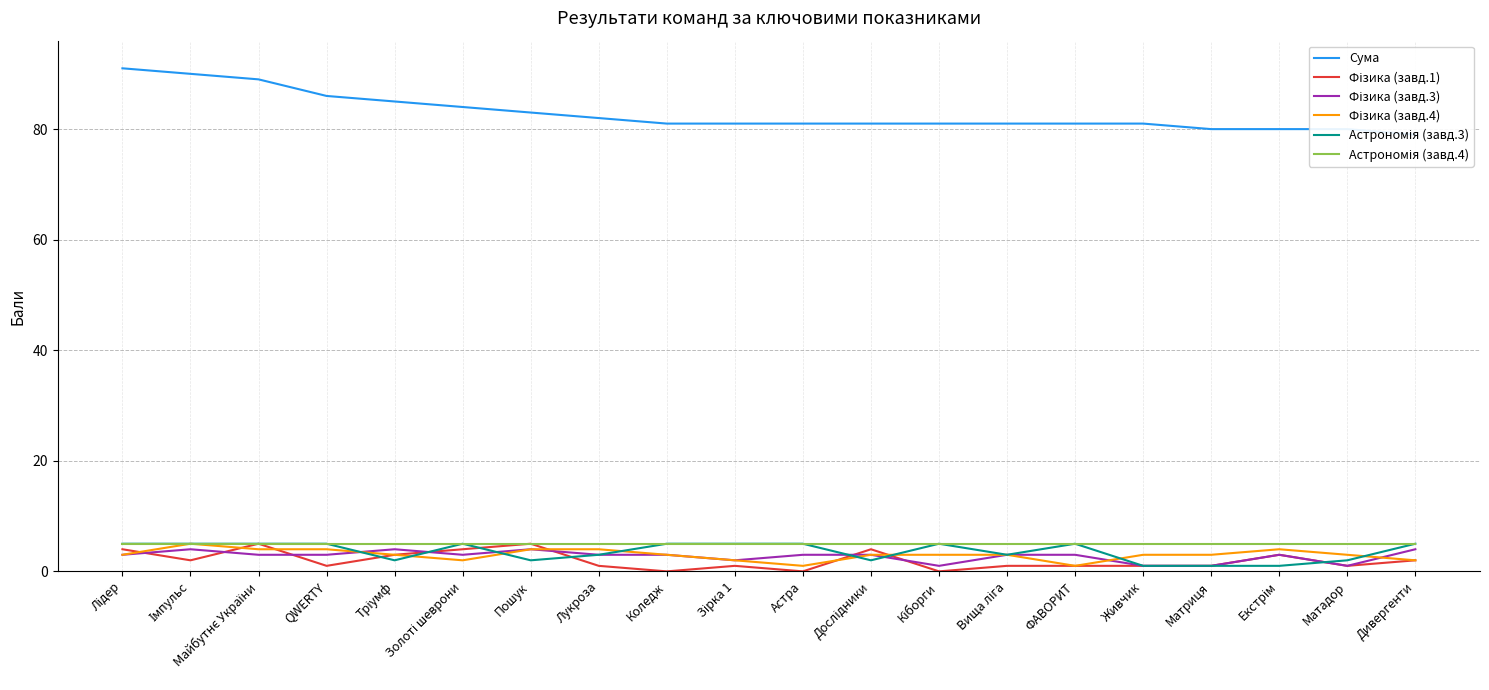

At which category does Астрономія (завд.3) reach its first local peak?

Золоті шеврони